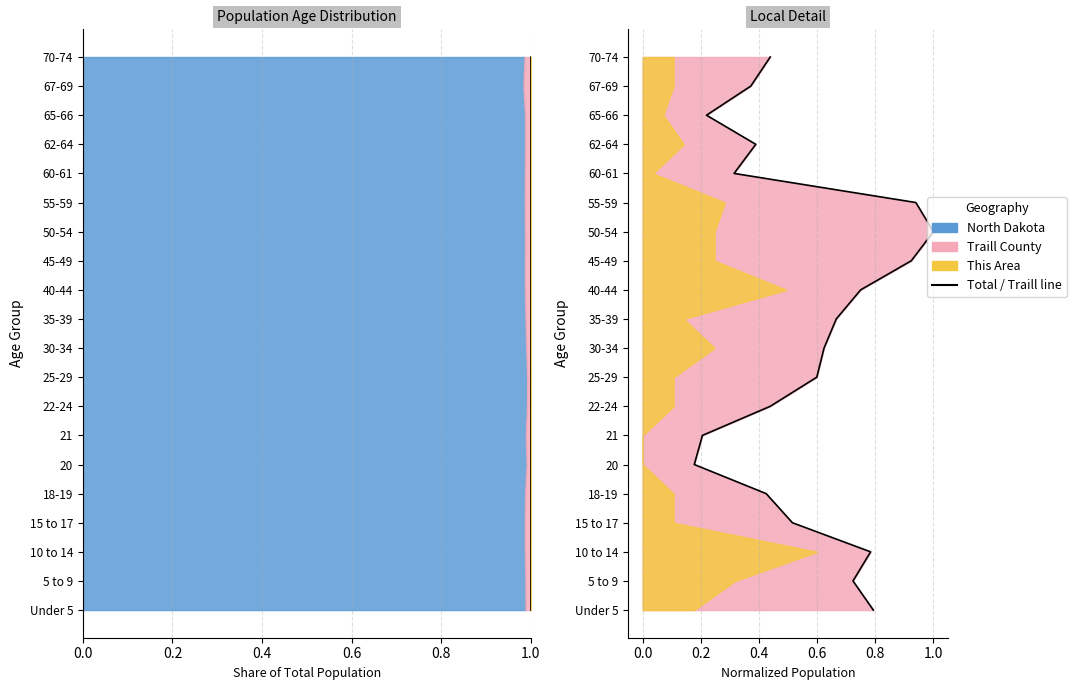

True or false: Total has more than 1 points higher than both neighbors.

False